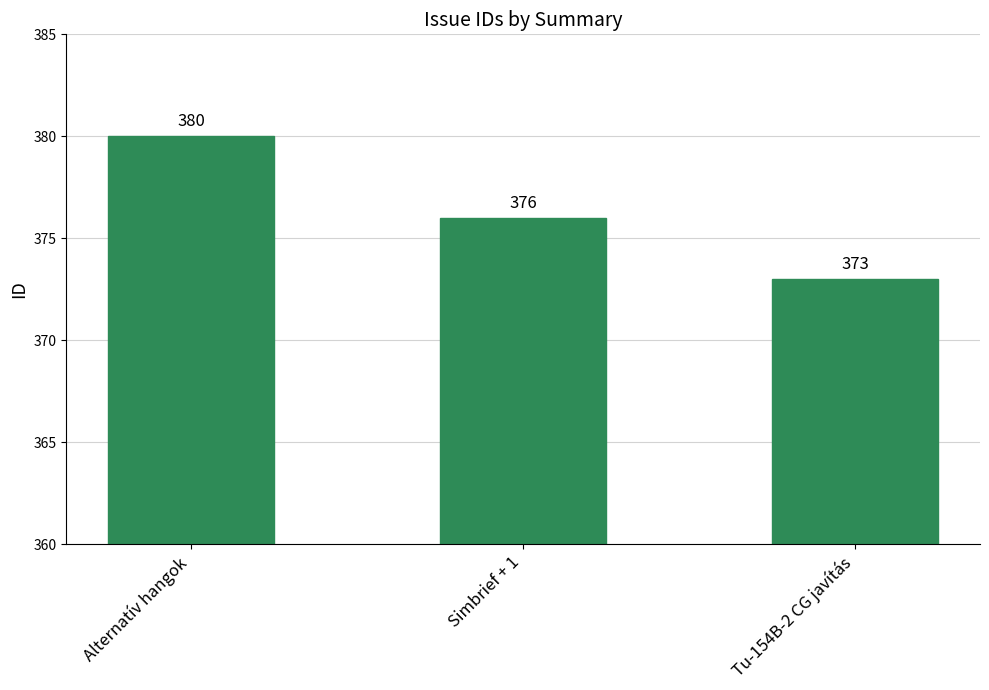

Rank the categories by value from highest to lowest.

Alternatív hangok, Simbrief + 1, Tu-154B-2 CG javítás